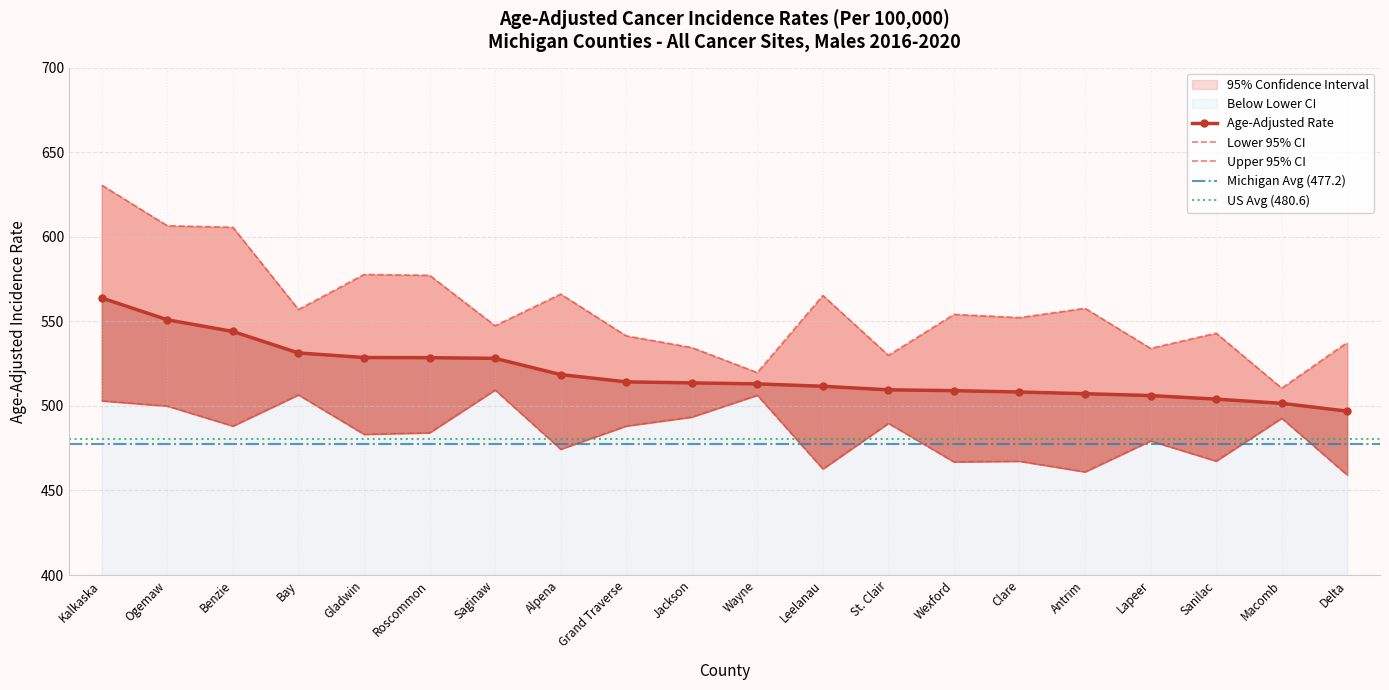

Which series has the largest total across all categories?

Upper 95% CI